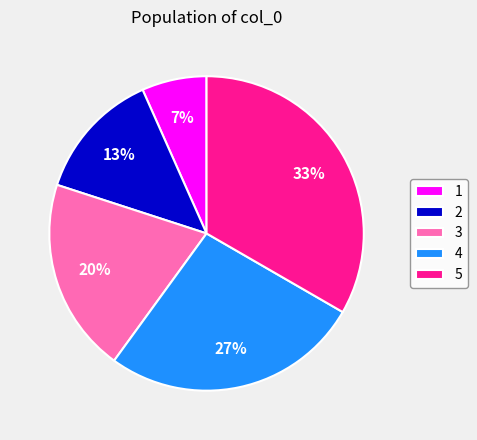

To the nearest percent, what is the combined percentage of 5 and 1?

40%